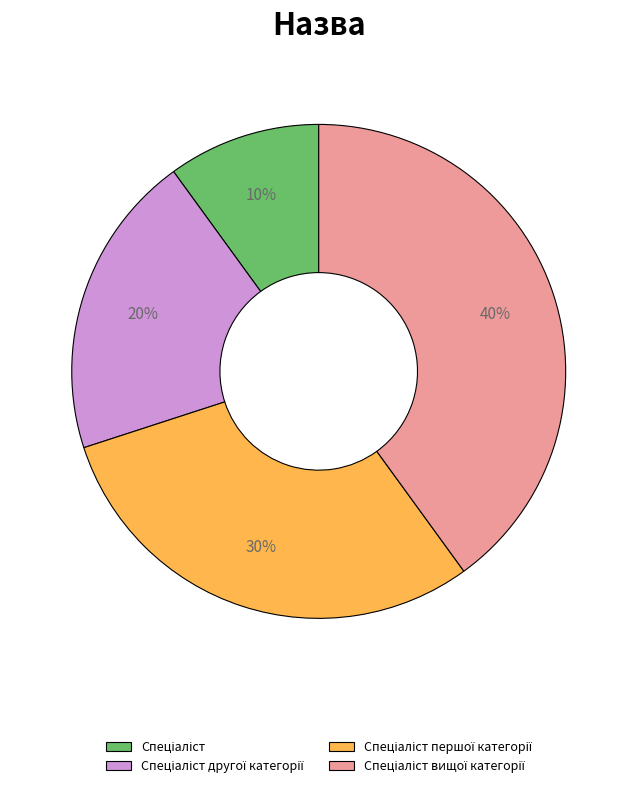

How many slices are in this pie chart?

4